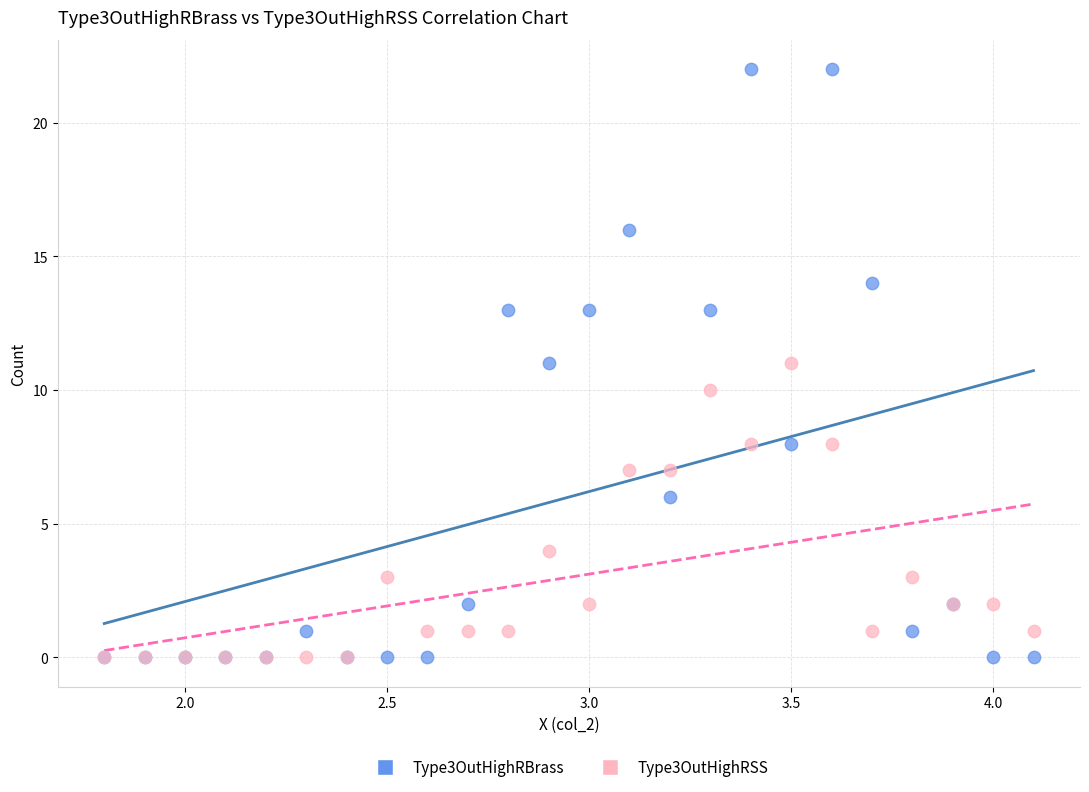

Which series contains the highest Y value?

Type3OutHighRBrass